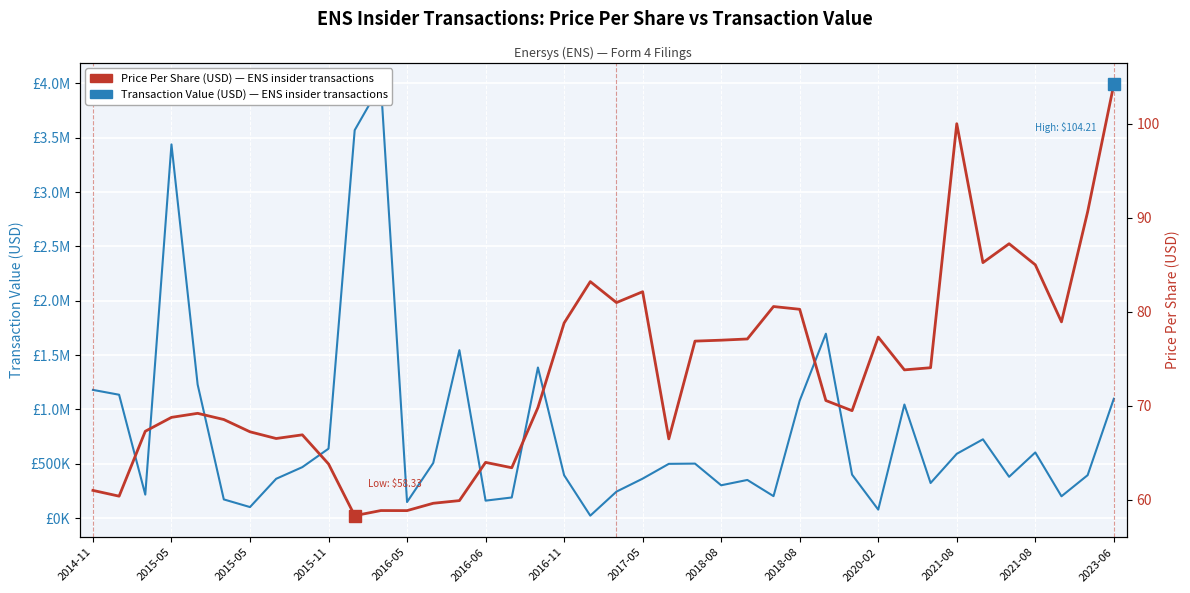

How many categories are shown in the chart?

40